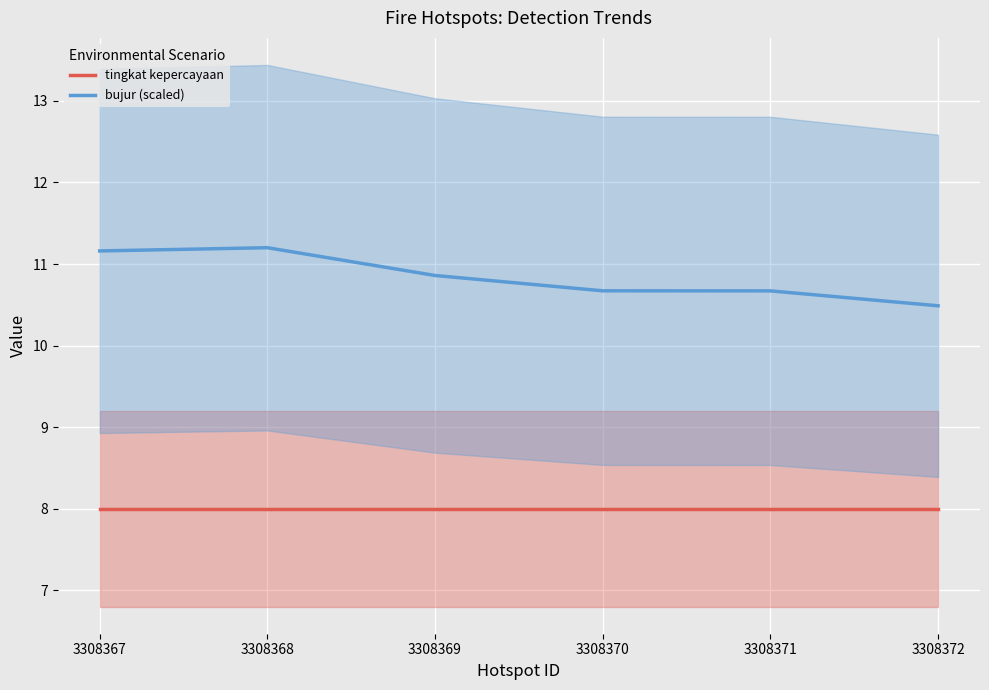

Rank the categories by bujur (scaled) value from highest to lowest.

3308368, 3308367, 3308369, 3308370, 3308371, 3308372